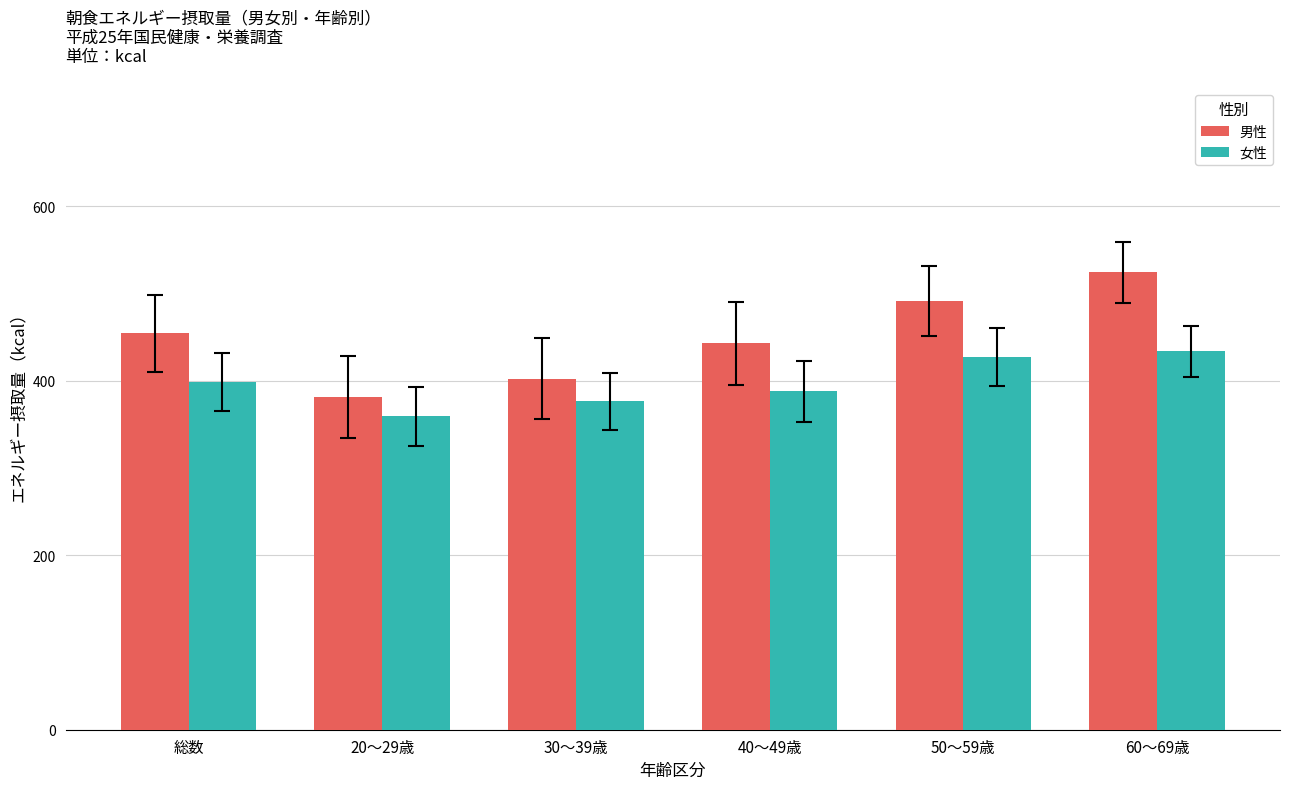

What is the difference between the highest and lowest values at 60～69歳?

90.6